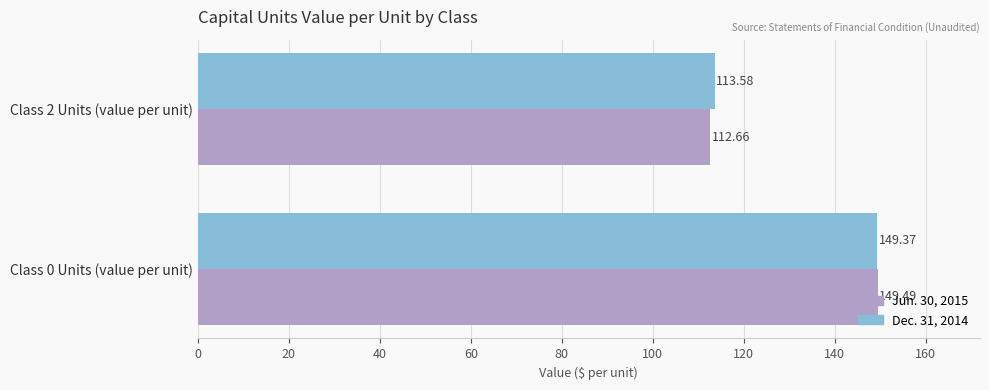

List the series in order of their overall mean, highest first.

Dec. 31, 2014, Jun. 30, 2015